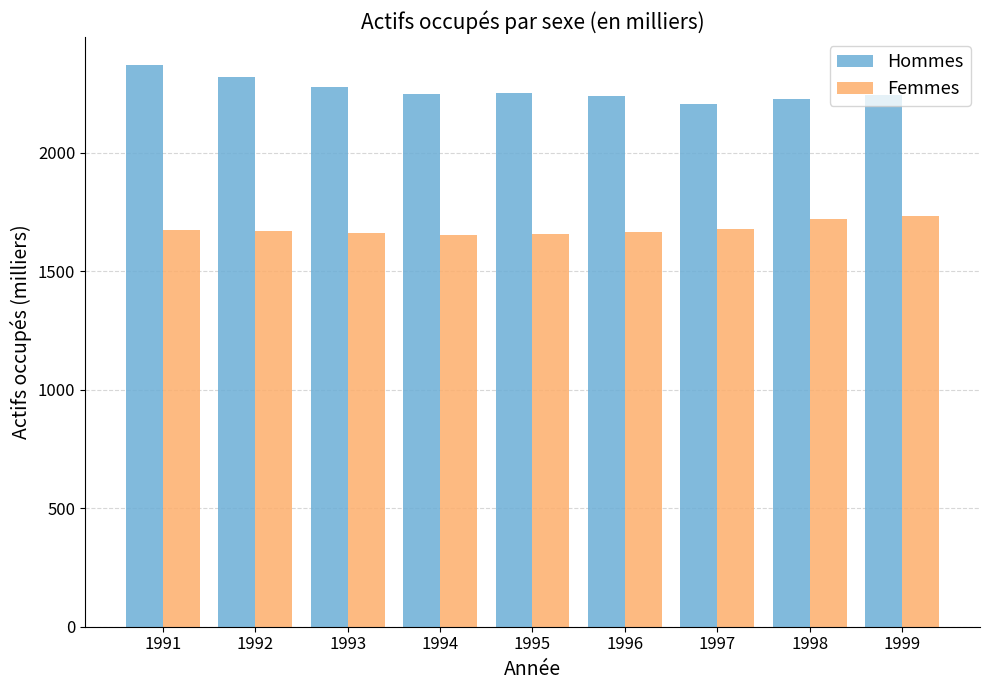

Rank the series by their maximum value, from highest to lowest.

Hommes, Femmes